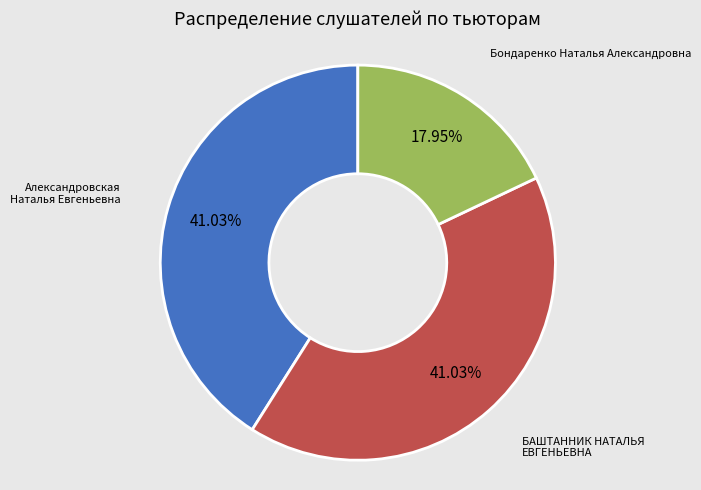

Does any single category account for the majority?

No